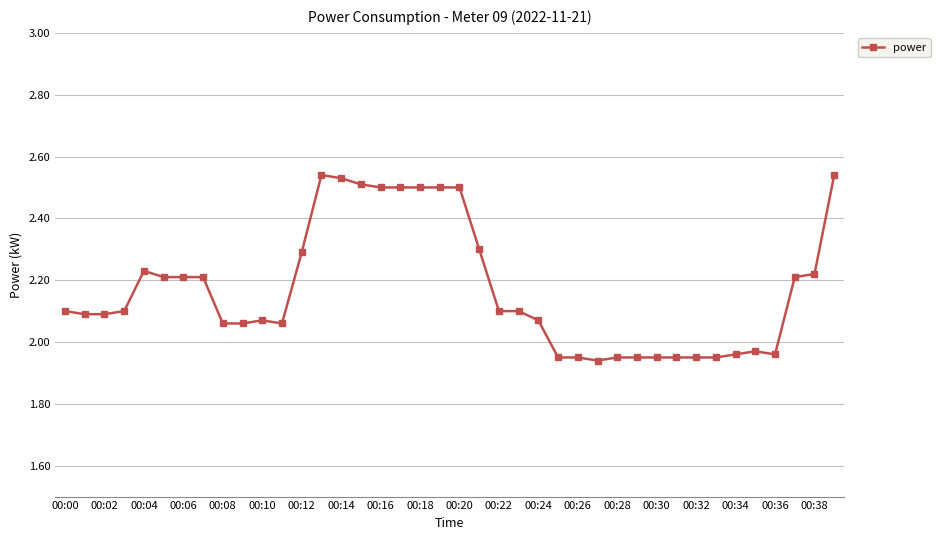

What is the sum of all values?

86.8